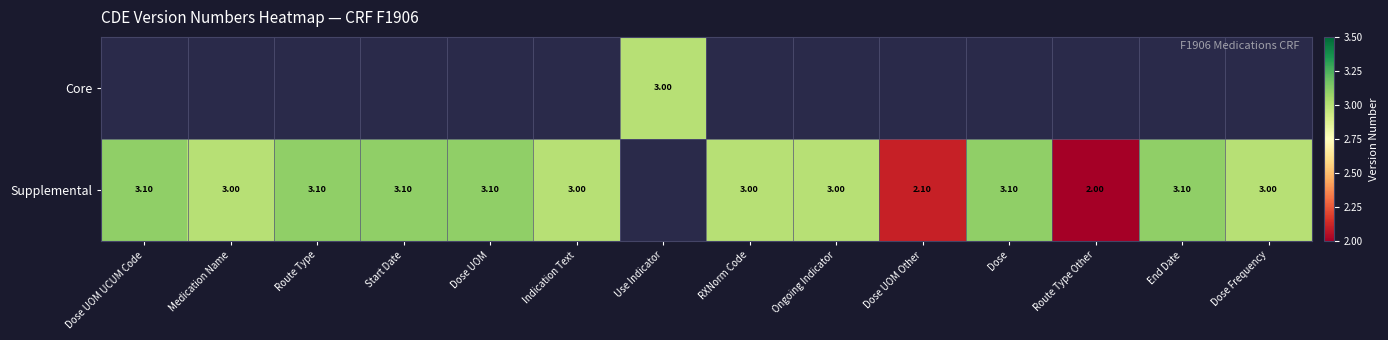

How many values in the Supplemental series are below 3?

2